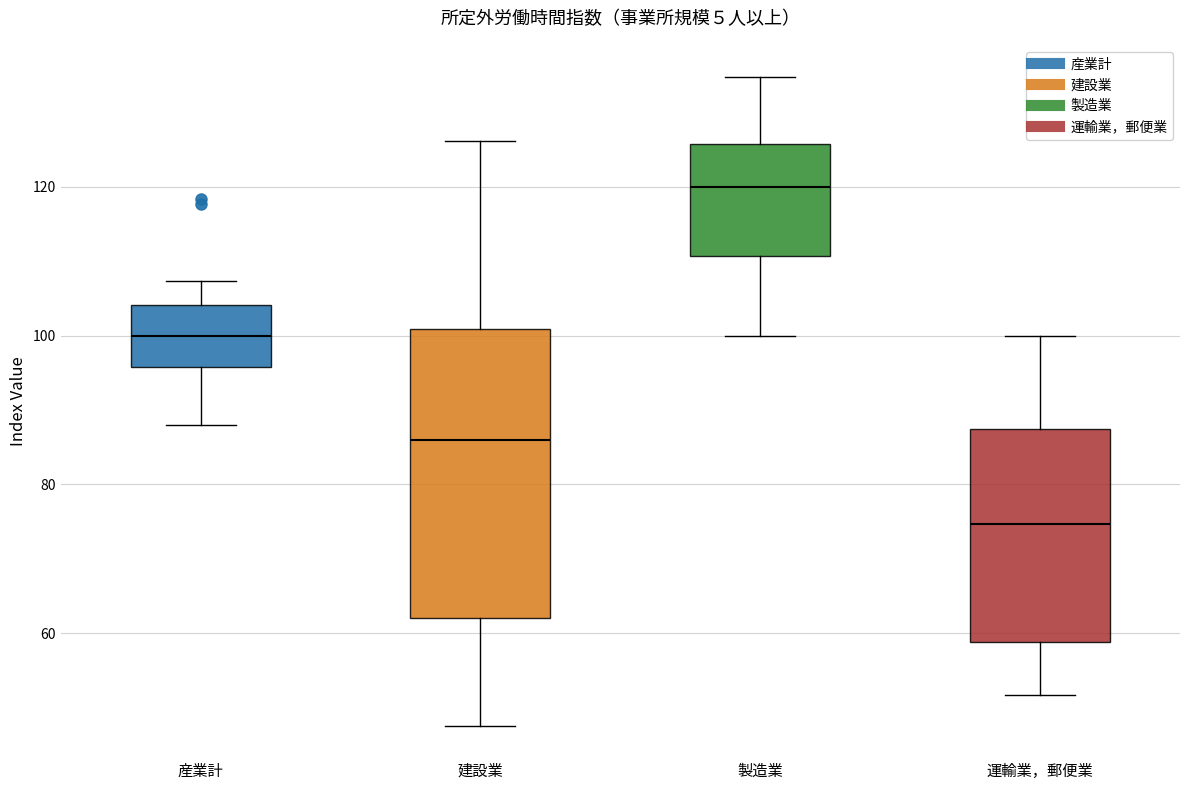

Reading left to right, transcribe this box plot: for each box, give where its median line is, the range the box spans, and where its two whiskers end, as read against the y-axis. The values are not printed on the chart, so give them approximately, as read against the axis.

産業計: median 100, box 96 to 104, whiskers 88 to 108
建設業: median 86, box 62 to 100, whiskers 48 to 126
製造業: median 120, box 110 to 126, whiskers 100 to 134
運輸業，郵便業: median 74, box 58 to 88, whiskers 52 to 100